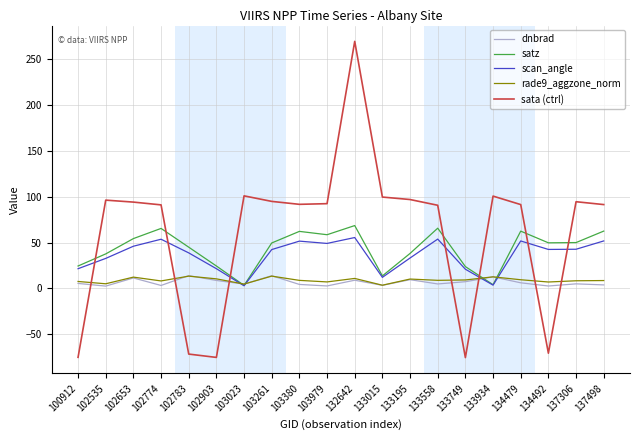

What is the maximum value for scan_angle?

55.6